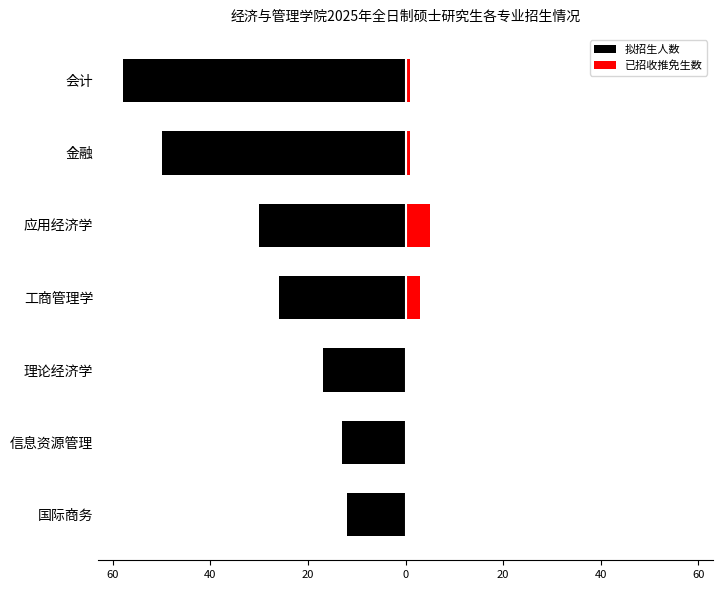

Is it true that 已招收推免生数 equals 0 at 信息资源管理?

True